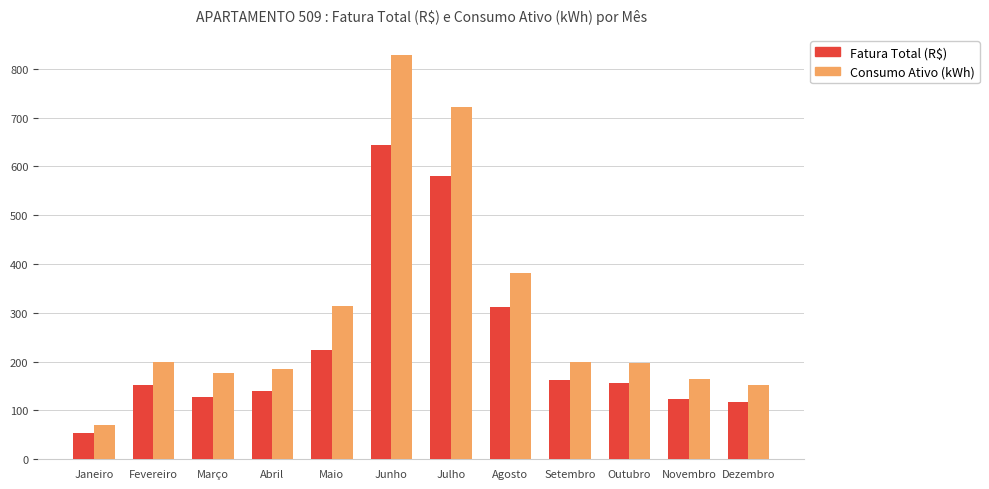

List the series in order of their overall mean, lowest first.

Fatura Total (R$), Consumo Ativo (kWh)